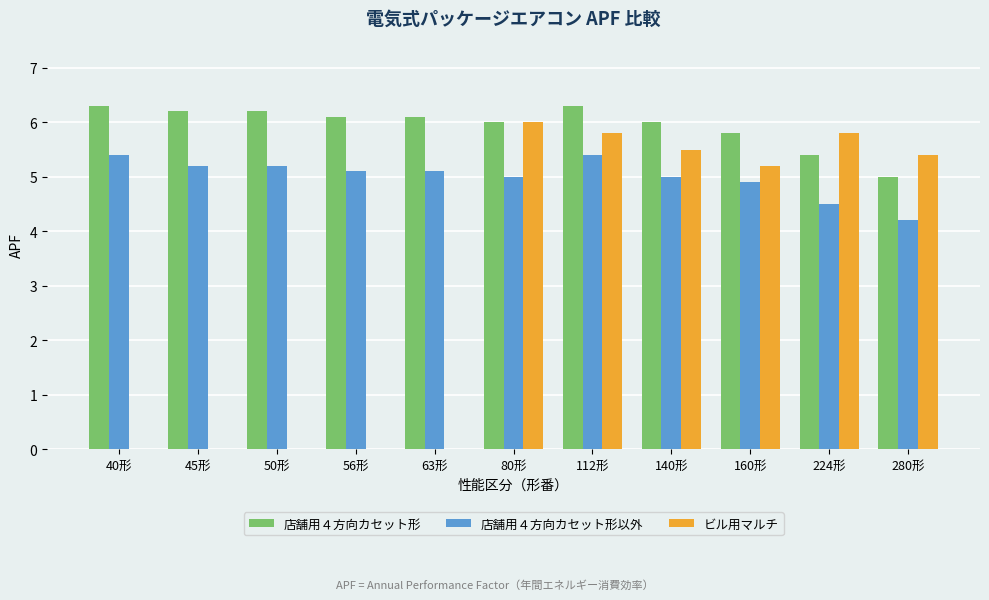

What is the spread (max minus min) of values at 40形?

6.3